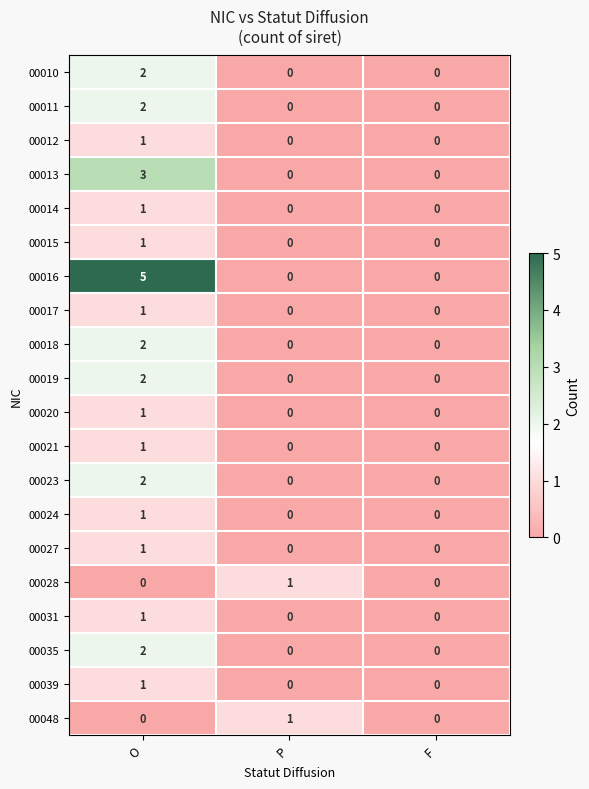

At which label does 00014 reach its peak?

O